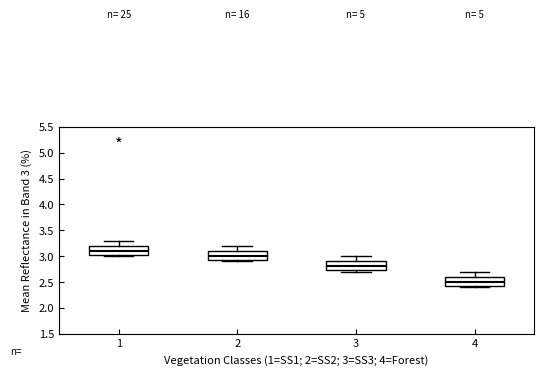

Reading left to right, transcribe this box plot: for each box, give where its median line is, the range the box spans, and where its two whiskers end, as read against the y-axis. The values are not printed on the chart, so give them approximately, as read against the axis.

1: median 3.10, box 3.05 to 3.20, whiskers 3.00 to 3.30
2: median 3.00, box 2.95 to 3.10, whiskers 2.90 to 3.20
3: median 2.80, box 2.75 to 2.90, whiskers 2.70 to 3.00
4: median 2.50, box 2.45 to 2.60, whiskers 2.40 to 2.70